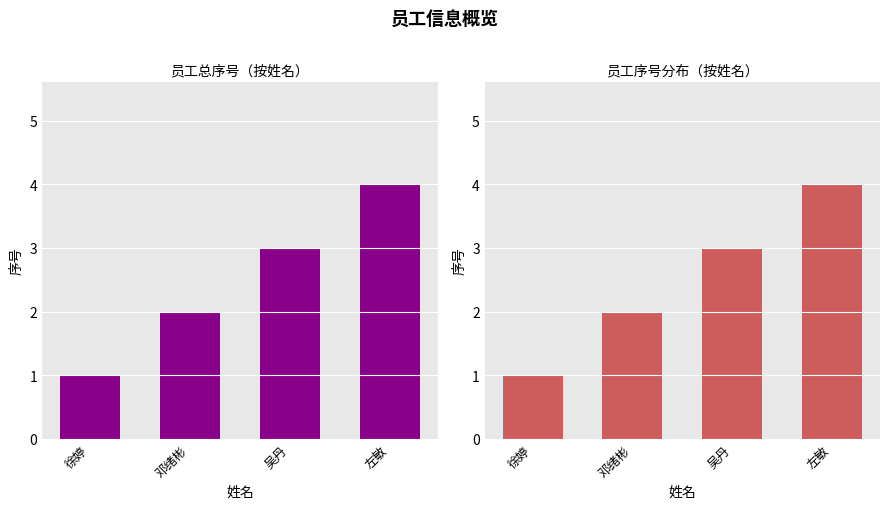

At which label is the value closest to 2?

邓绪彬